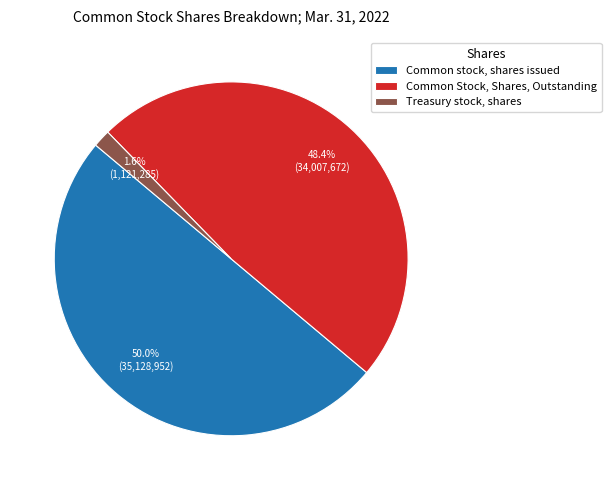

To the nearest percent, what portion does Treasury stock, shares represent?

2%